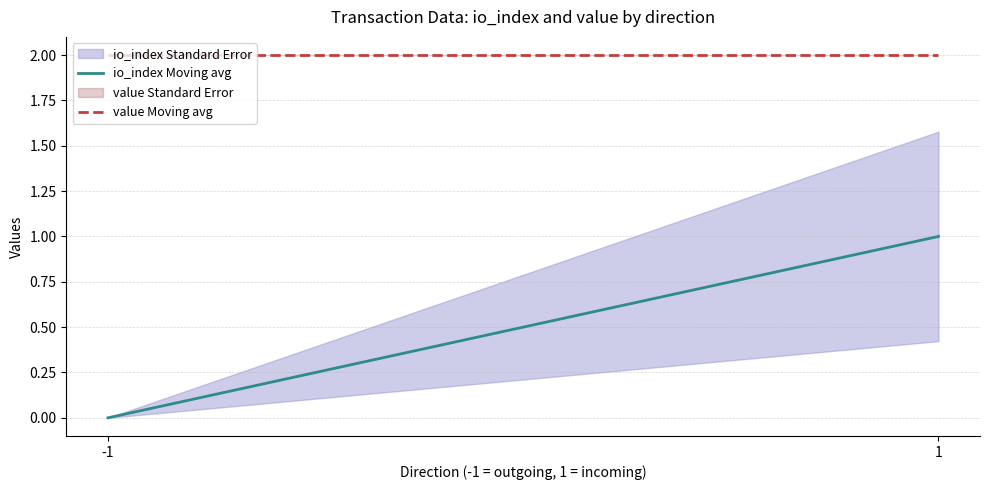

Reading left to right, extract all data points from this chart.

io_index Moving avg: 0.0	1.0
value Moving avg: 2.0	2.0